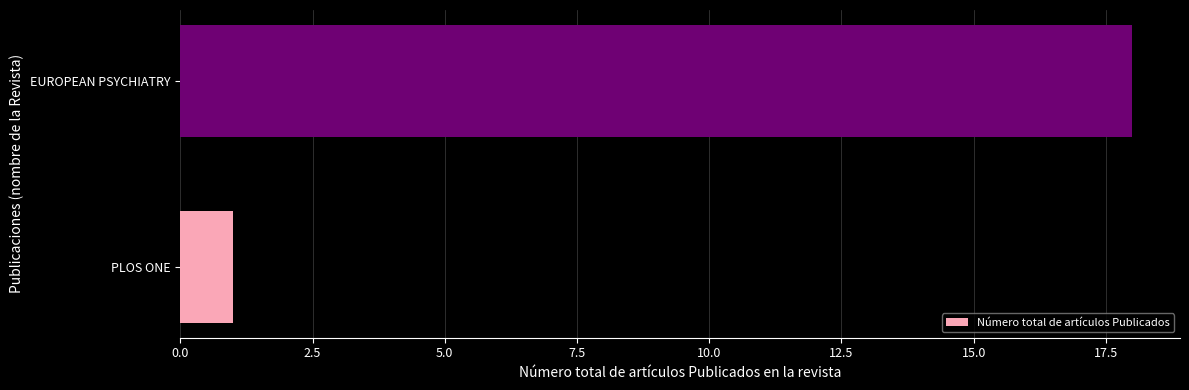

Reading bottom to top, list all the values displayed in this chart.

1	18